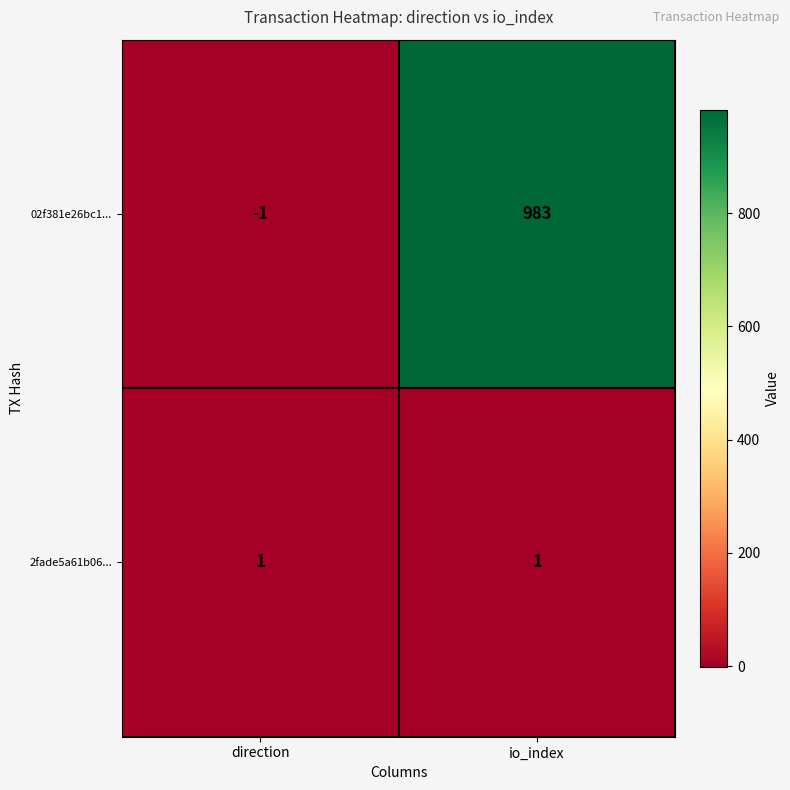

Count the number of data series in this chart.

2